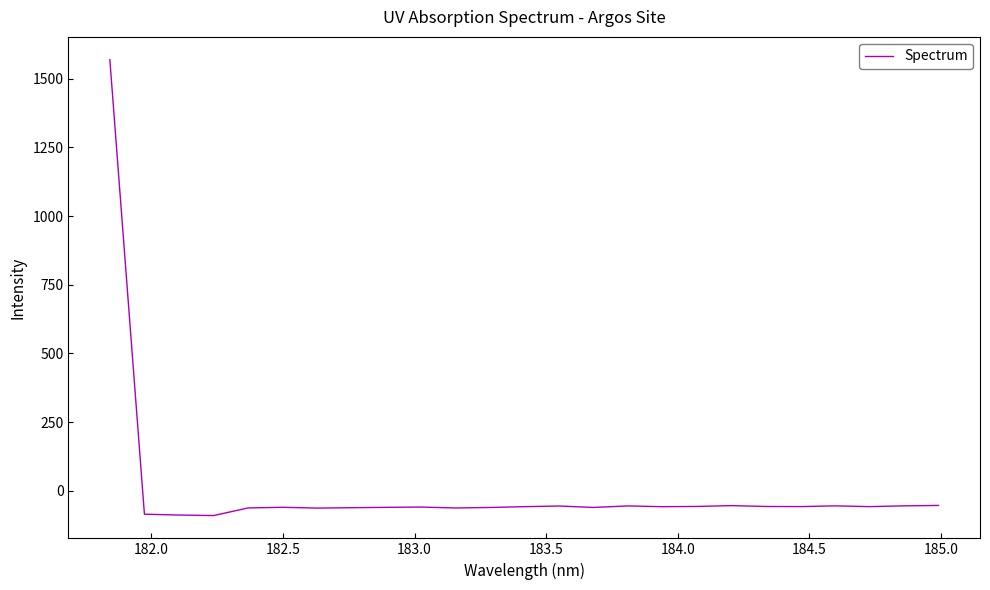

What is the maximum value shown in the chart?

1569.1